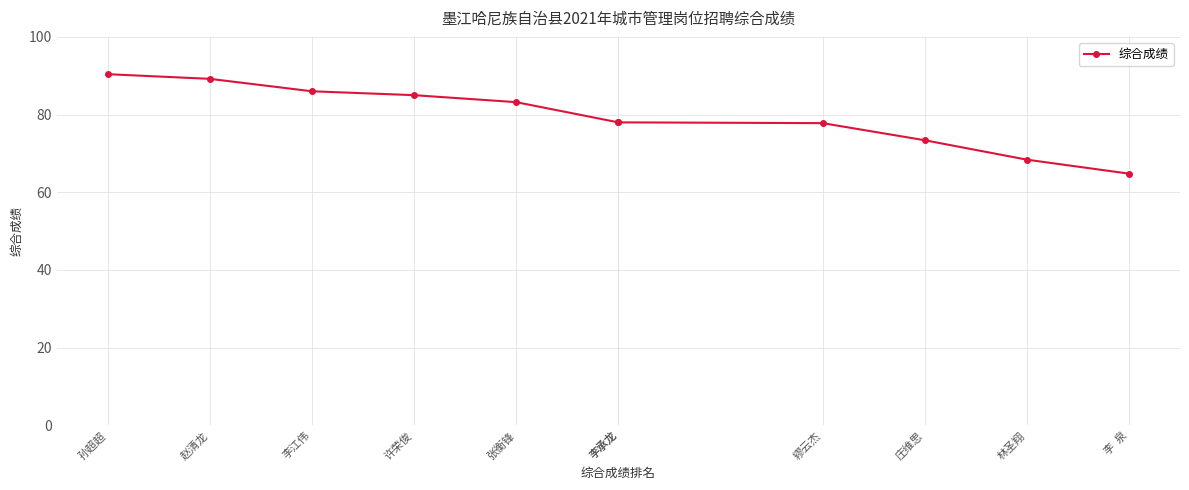

Is this an area chart (filled region under the line)?

No